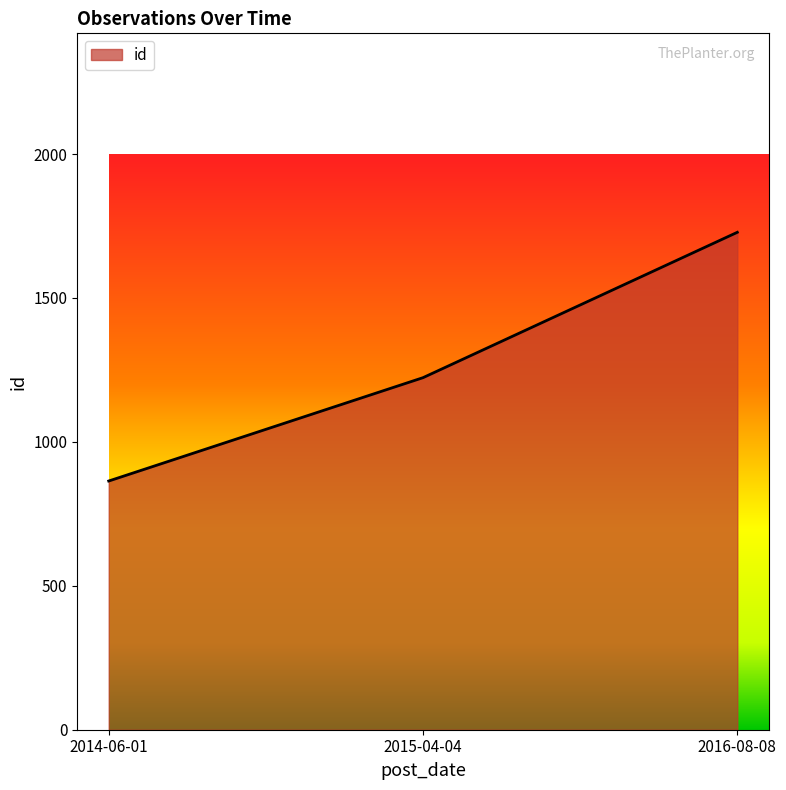

What is the smallest value displayed?

864